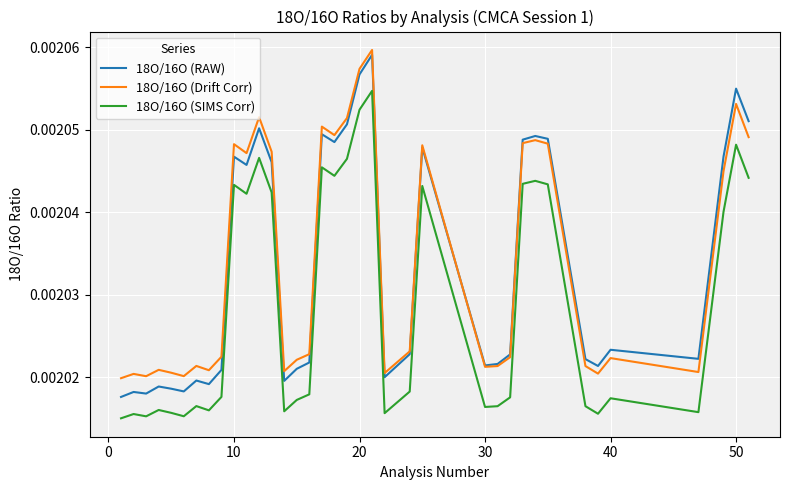

True or false: 18O/16O (SIMS Corr) and 18O/16O (RAW) intersect in this chart.

False